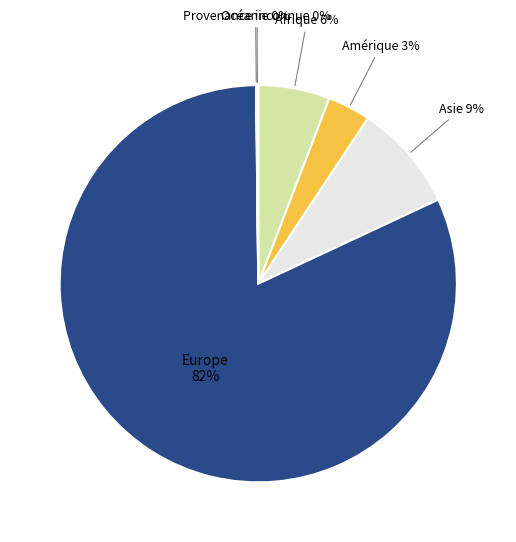

Which slice is the largest?

Europe